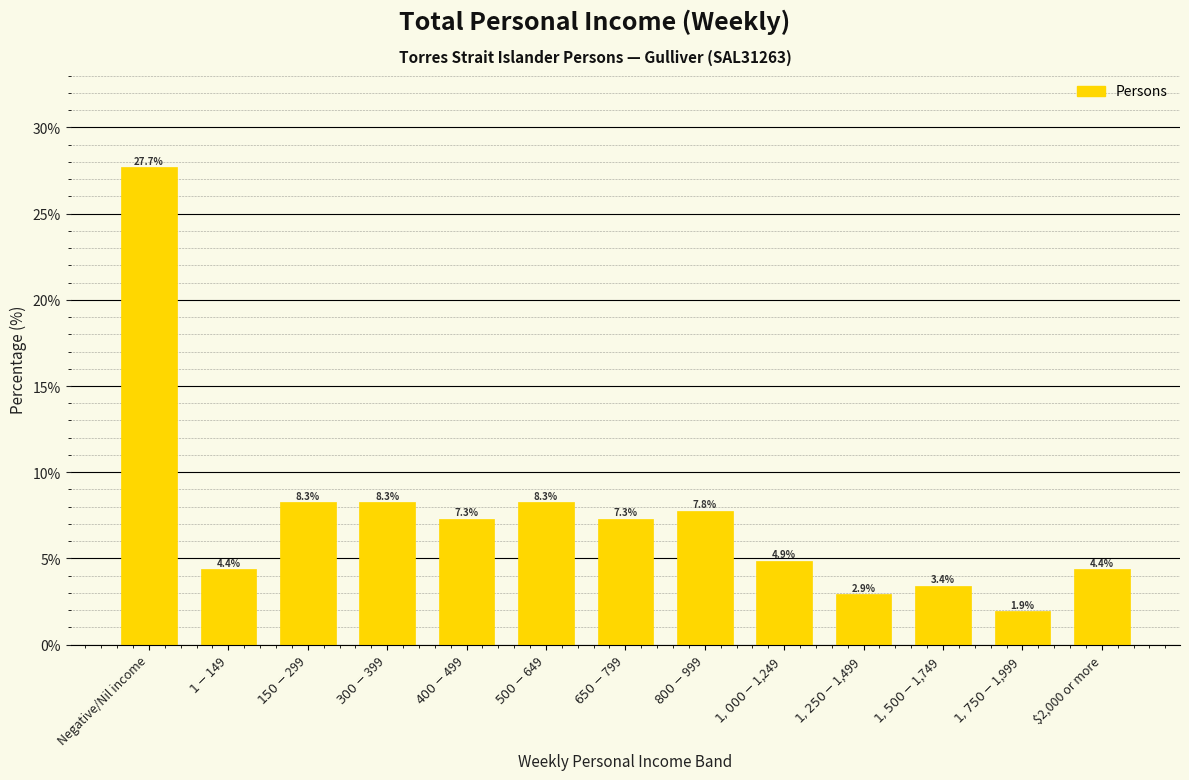

Reading left to right, extract all data points from this chart.

27.7	4.4	8.3	8.3	7.3	8.3	7.3	7.8	4.9	2.9	3.4	1.9	4.4